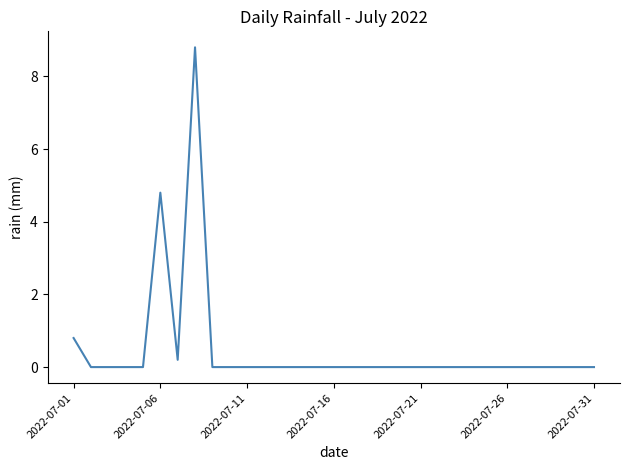

What is the maximum value shown in the chart?

8.8